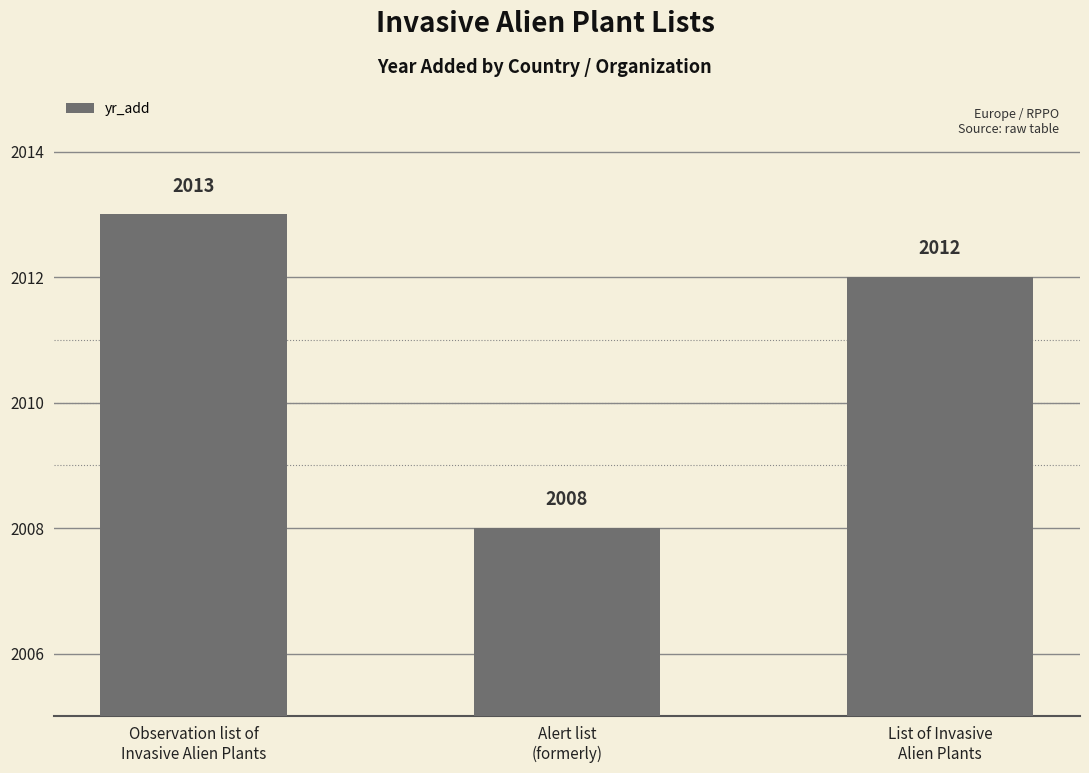

What is the label of the 3rd bar from the left?

List of Invasive
Alien Plants